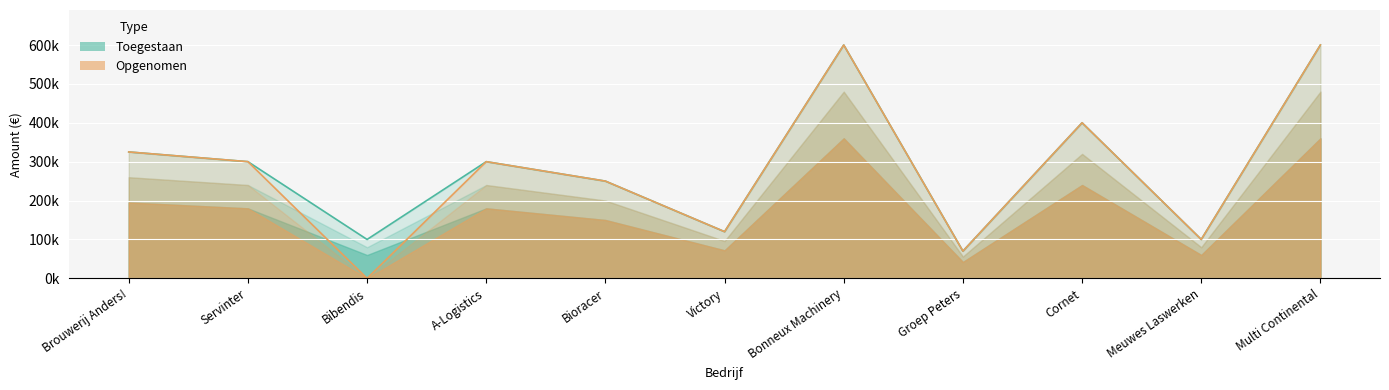

Read the Toegestaan value at Groep Peters.

70000